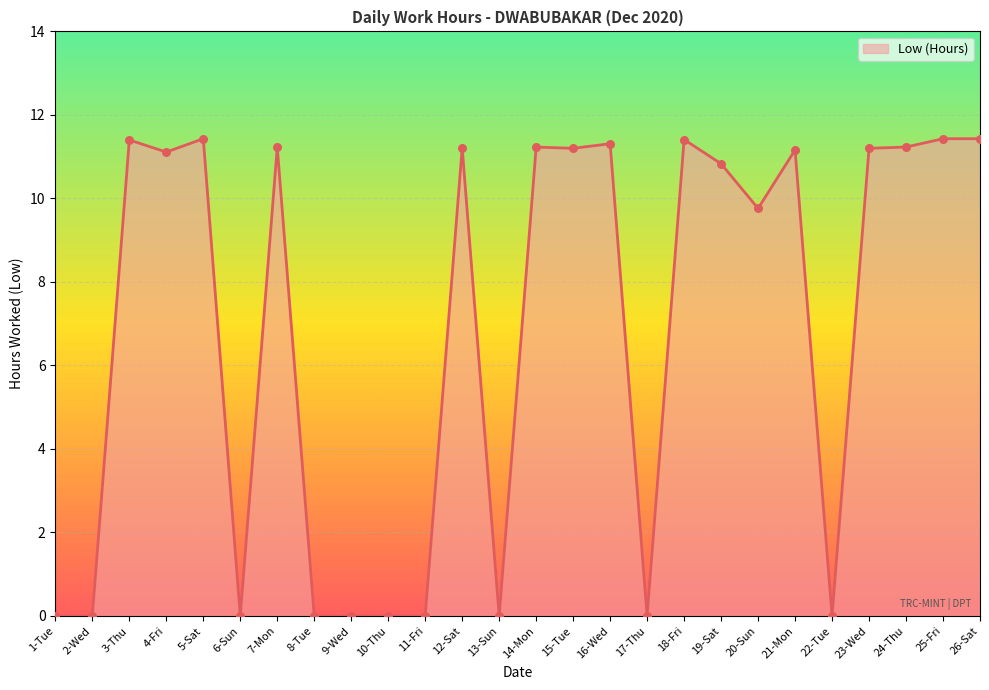

Between 18-Fri and 12-Sat, which is larger?

18-Fri